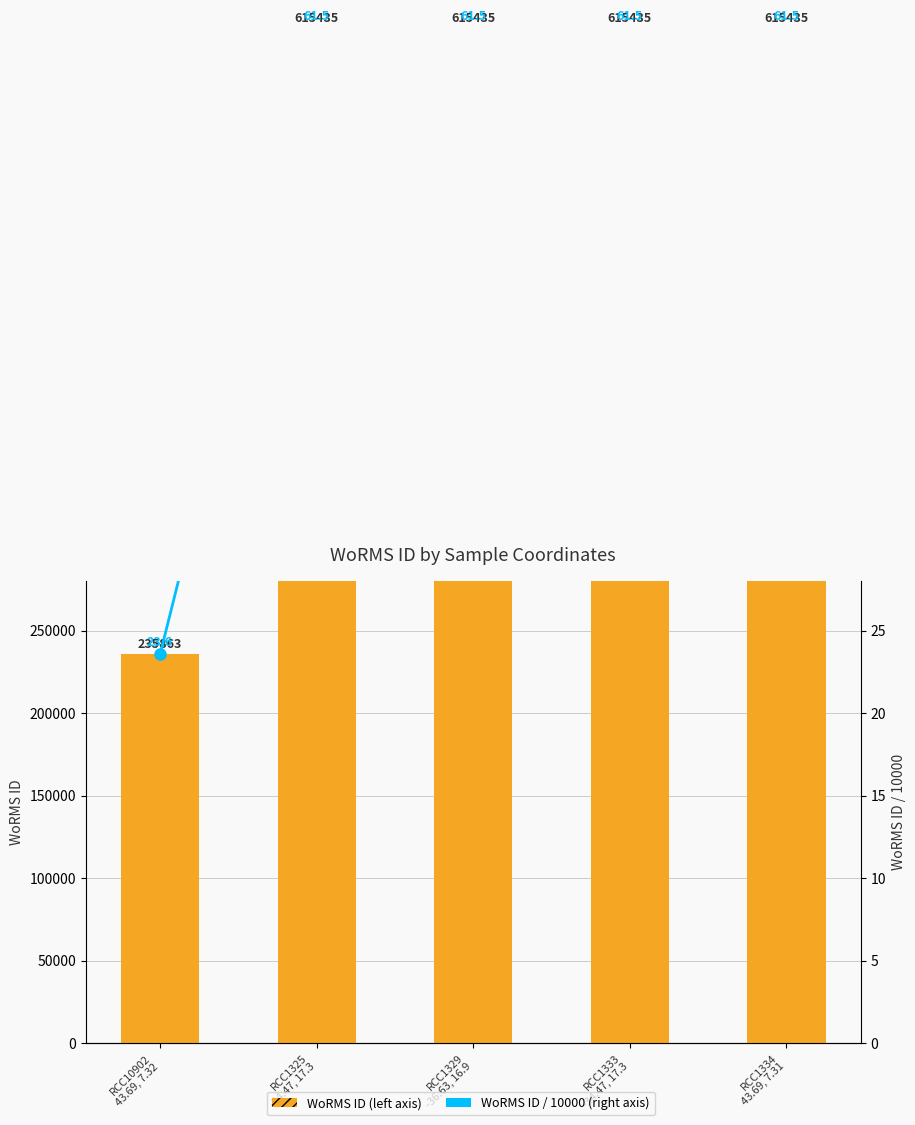

What is the total value across all series at RCC10902
43.69, 7.32?

235886.6